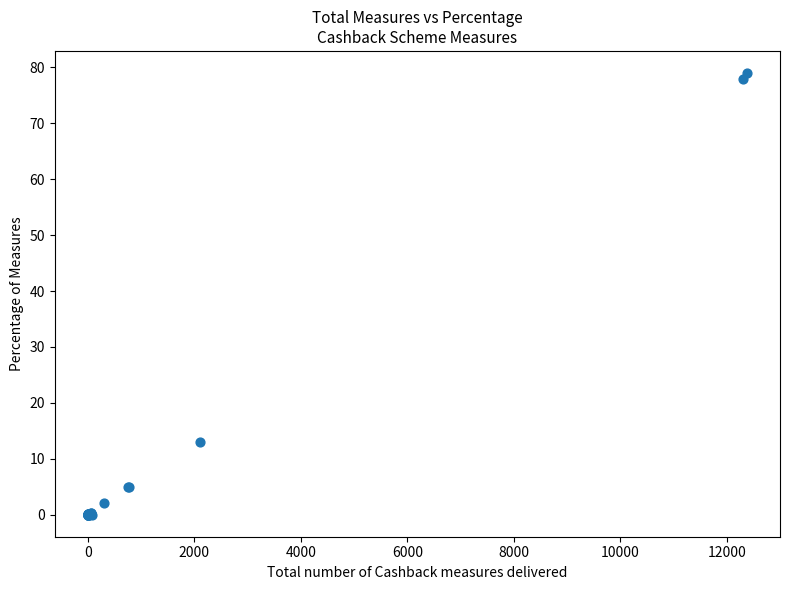

What Y value in the scatter plot is closest to 39?

13.0